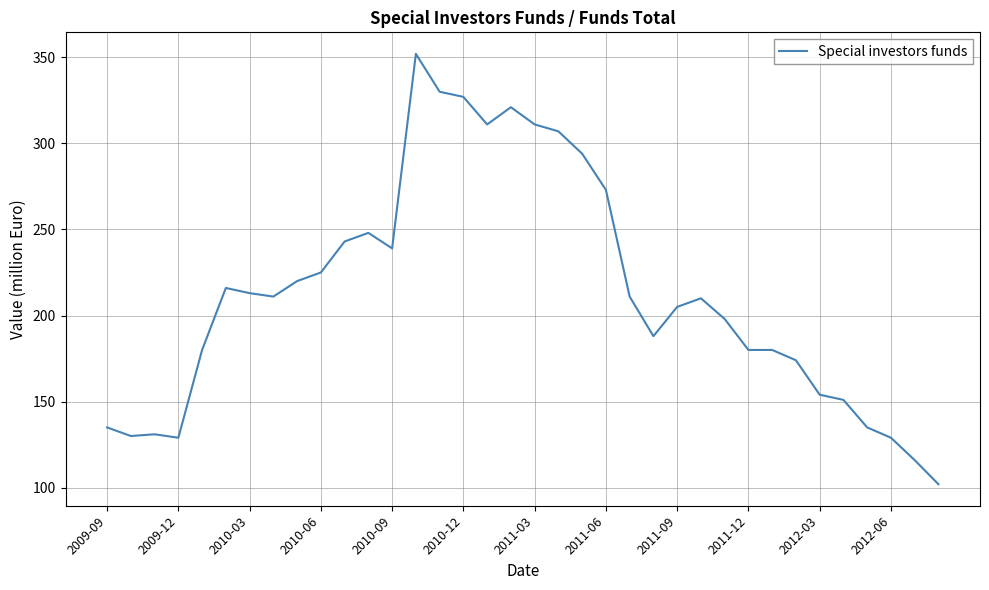

What is the greatest value displayed?

352